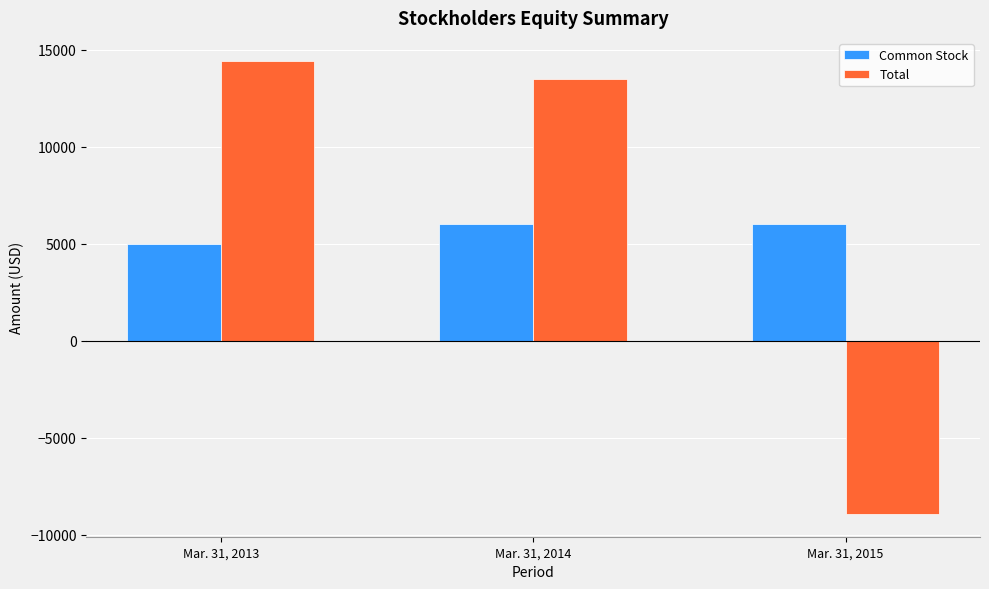

What is the lowest value of the Common Stock series?

5000